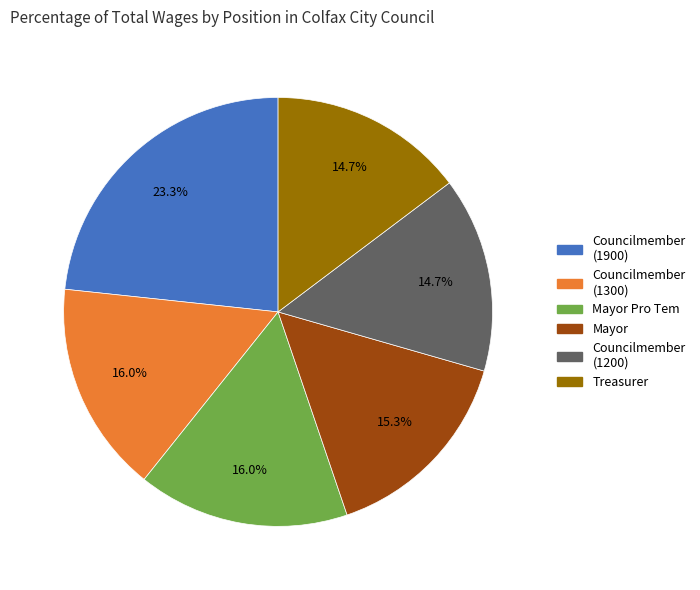

Is there a majority slice in this chart?

No